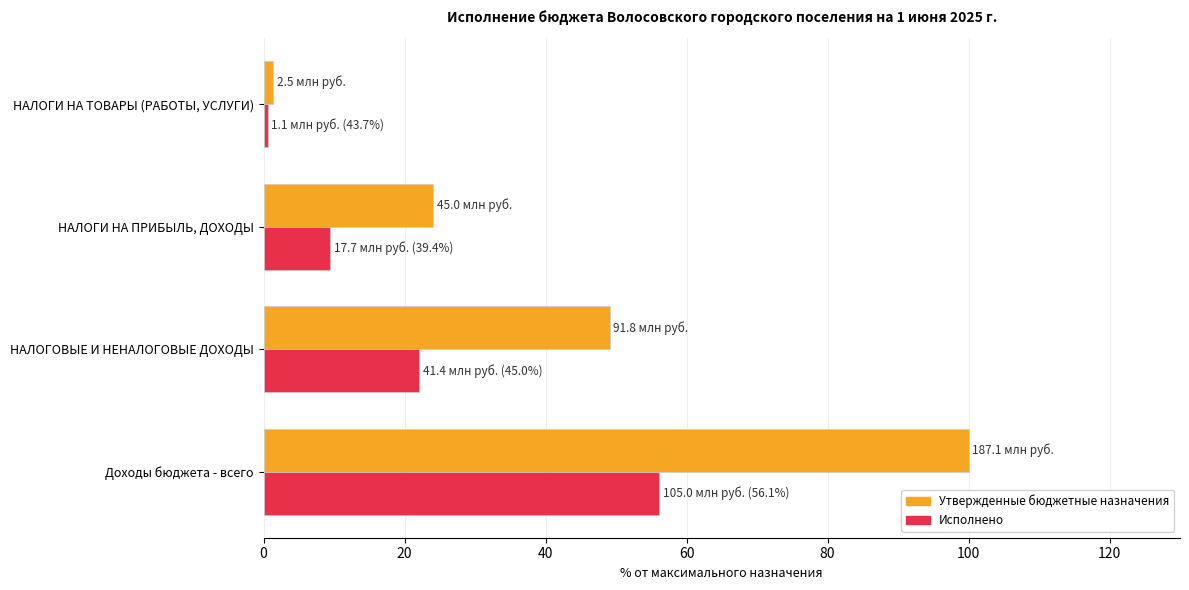

Rank the categories by Утвержденные бюджетные назначения value from highest to lowest.

Доходы бюджета - всего, НАЛОГОВЫЕ И НЕНАЛОГОВЫЕ ДОХОДЫ, НАЛОГИ НА ПРИБЫЛЬ, ДОХОДЫ, НАЛОГИ НА ТОВАРЫ (РАБОТЫ, УСЛУГИ)